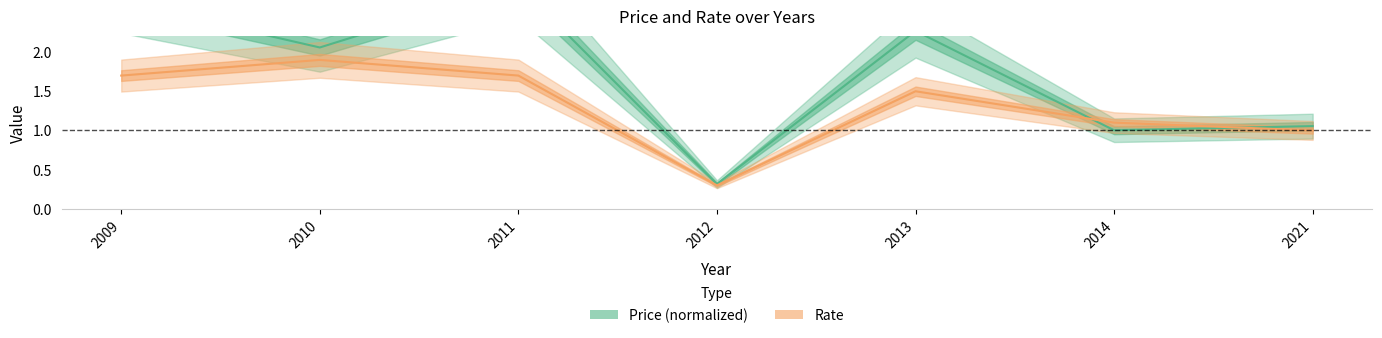

What is the difference between the maximum and minimum values in the Price (normalized) series?

2.5